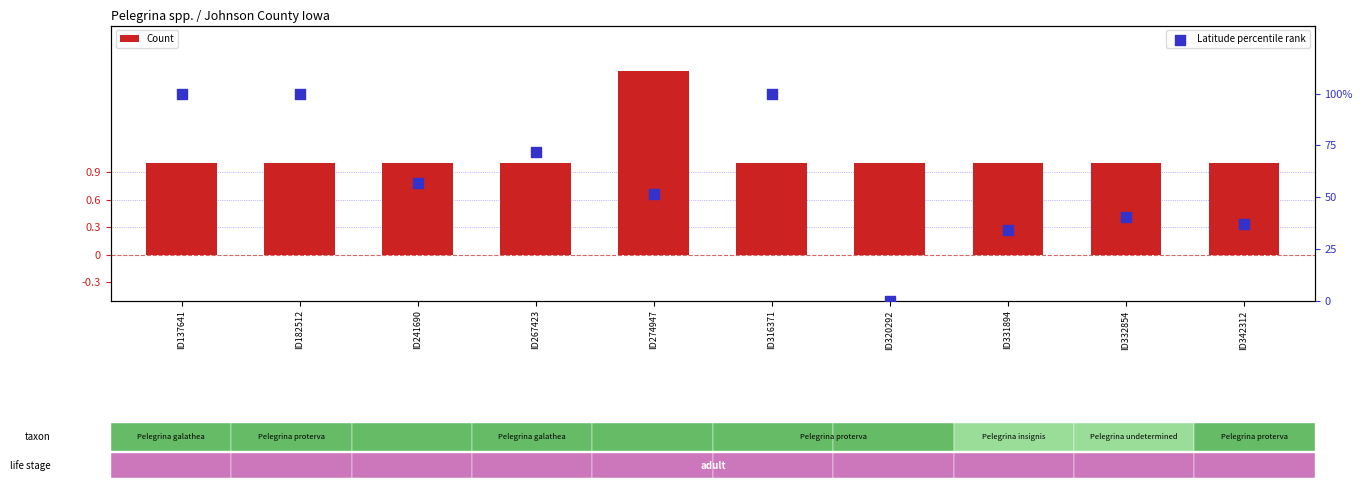

What are all the series names shown in the legend?

Count, Latitude percentile rank